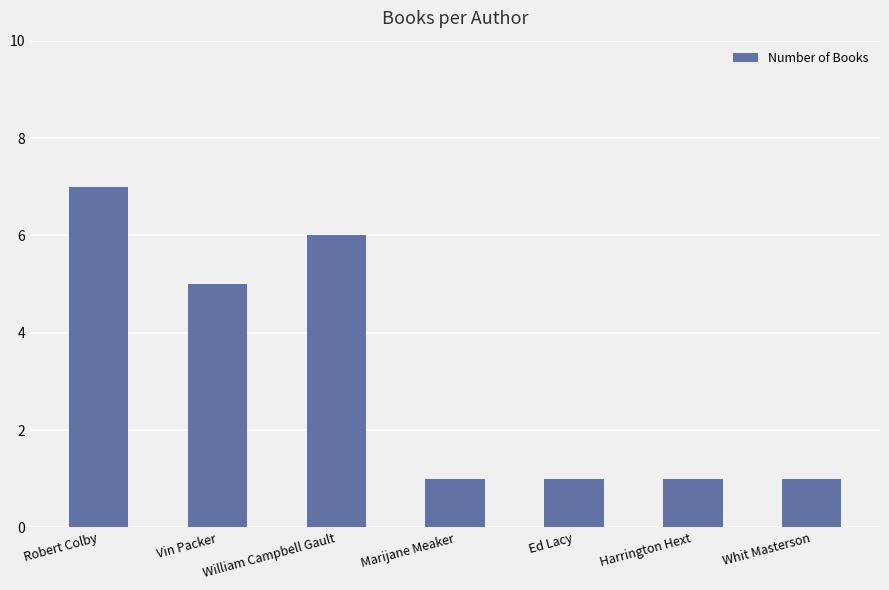

How many bars are there in total?

7